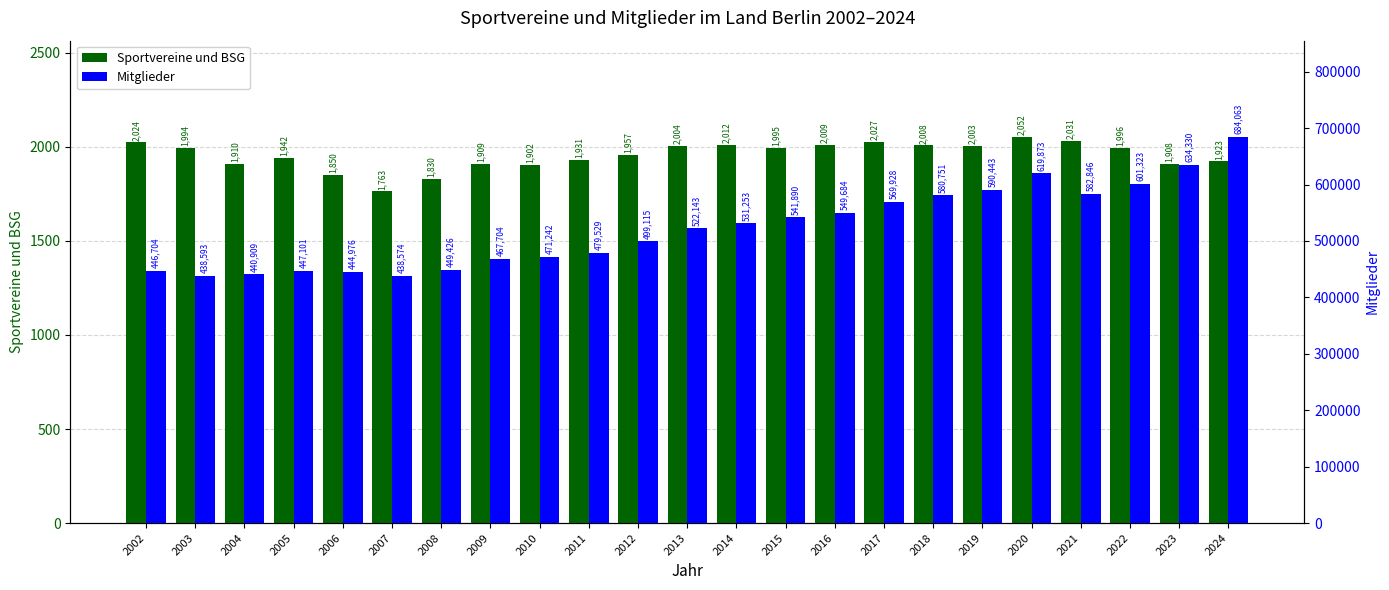

At how many categories does at least one series exceed 166894?

23